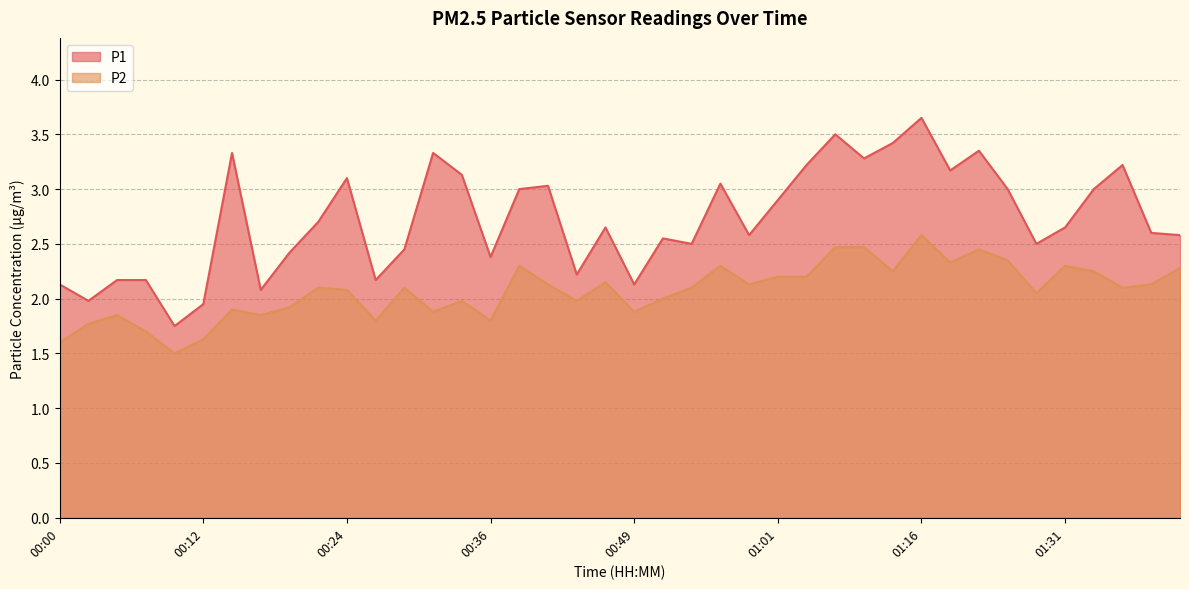

At how many categories does at least one series exceed 2?

37